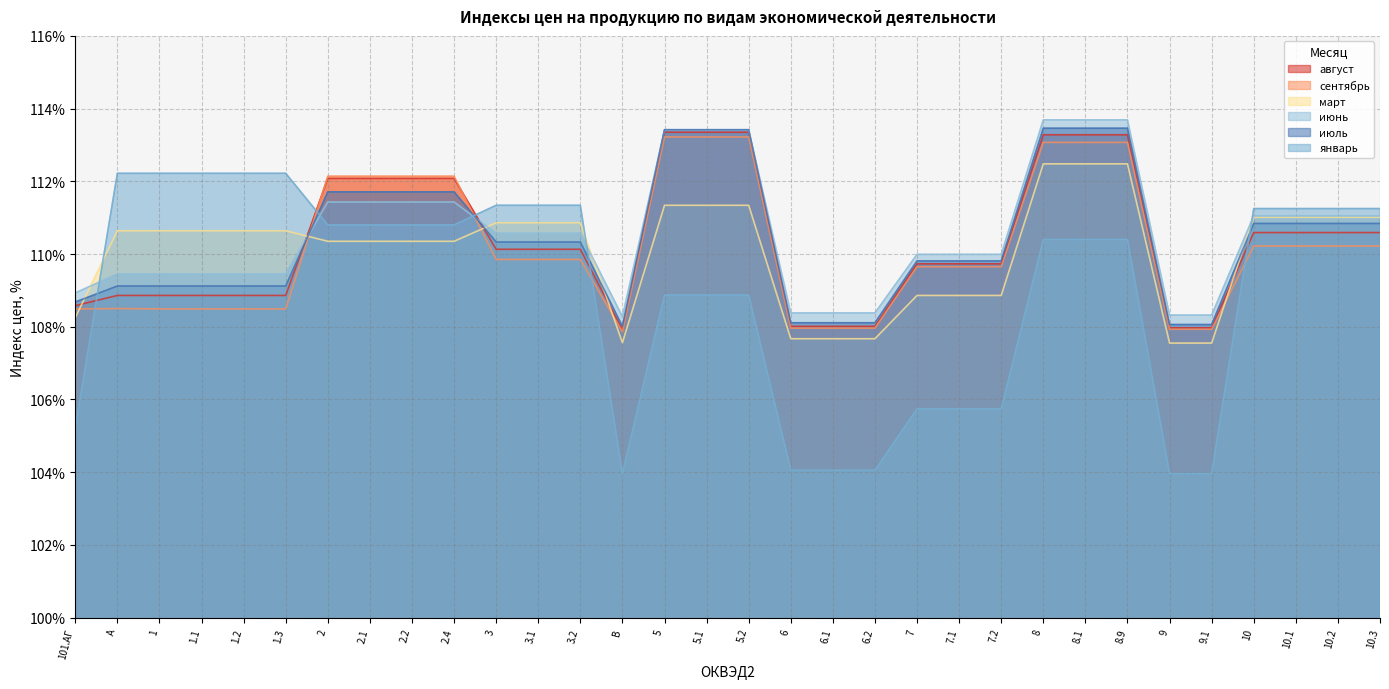

True or false: январь and март intersect in this chart.

True